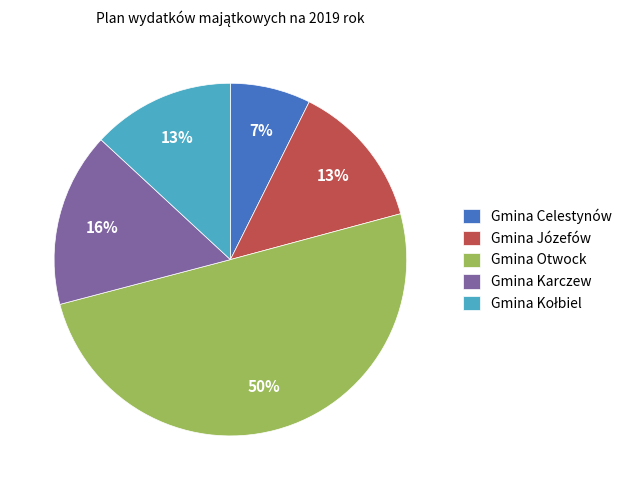

Do Gmina Celestynów and Gmina Karczew together represent more than half of the pie?

No